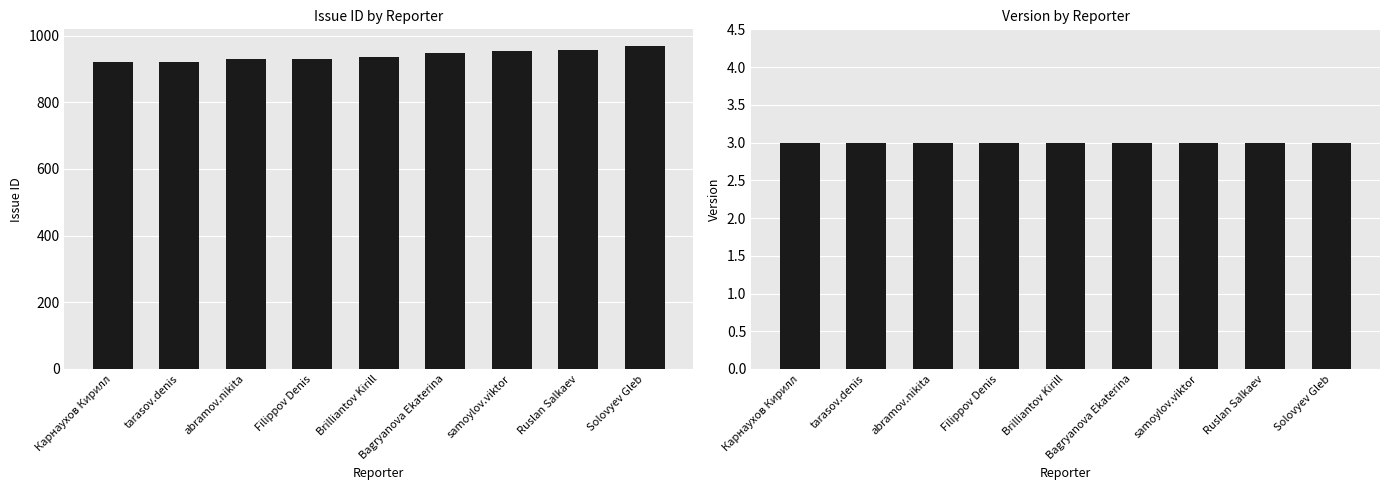

Is it true that id equals 922 at tarasov.denis?

True